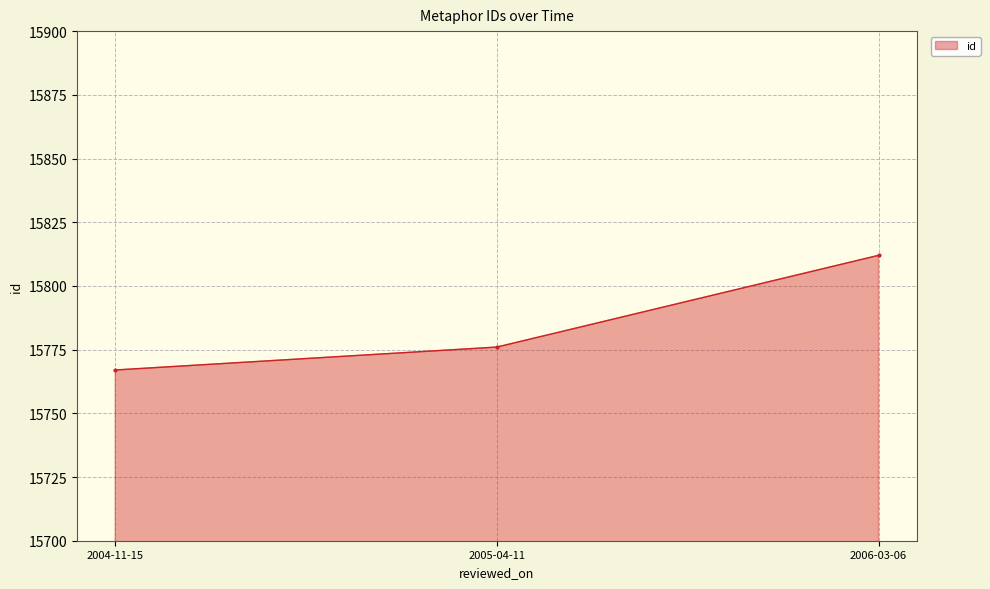

Reading right to left, what are all the values shown in this chart?

15812	15776	15767